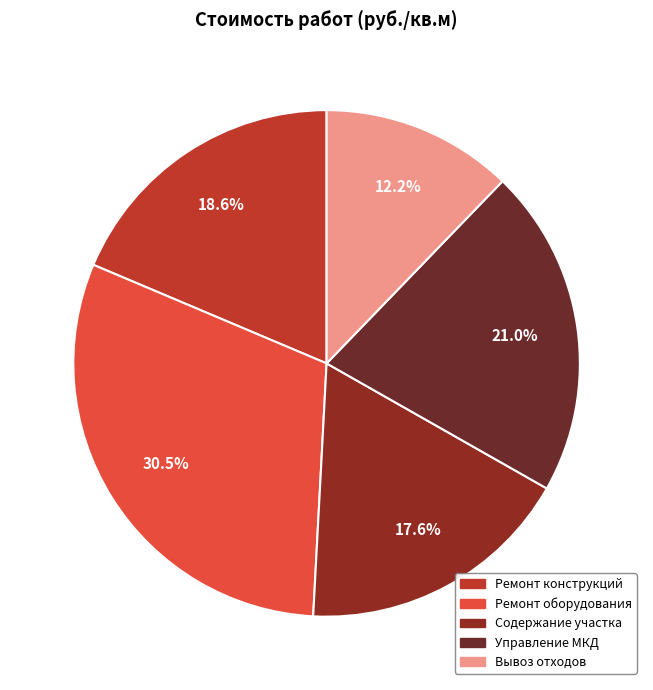

Count the number of slices in the pie.

5